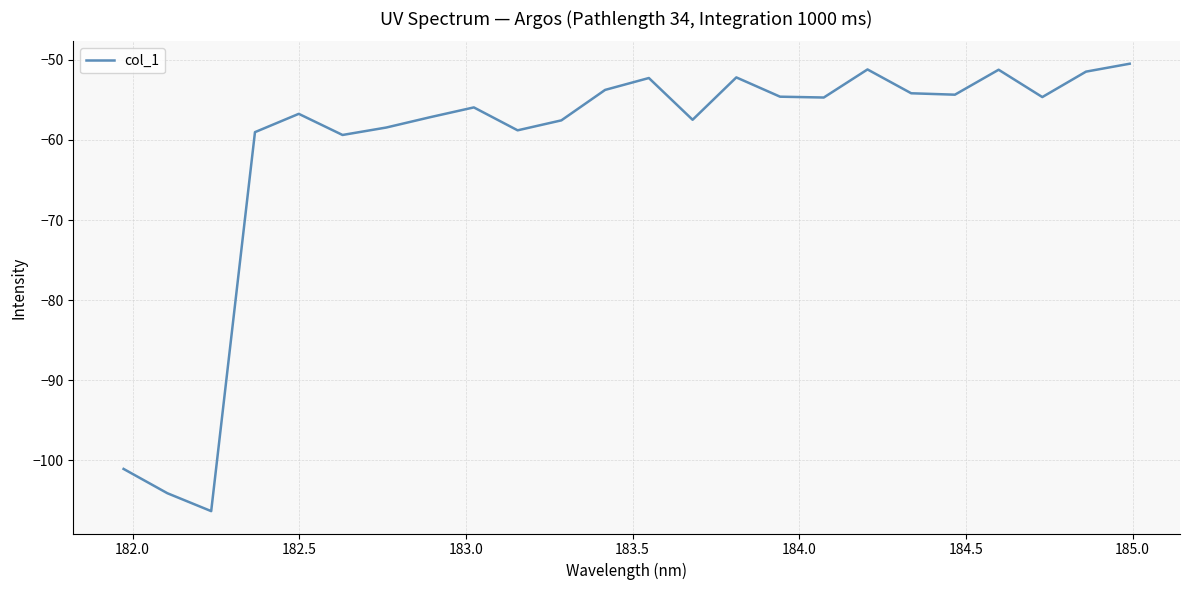

What is the minimum value shown in the chart?

-106.3